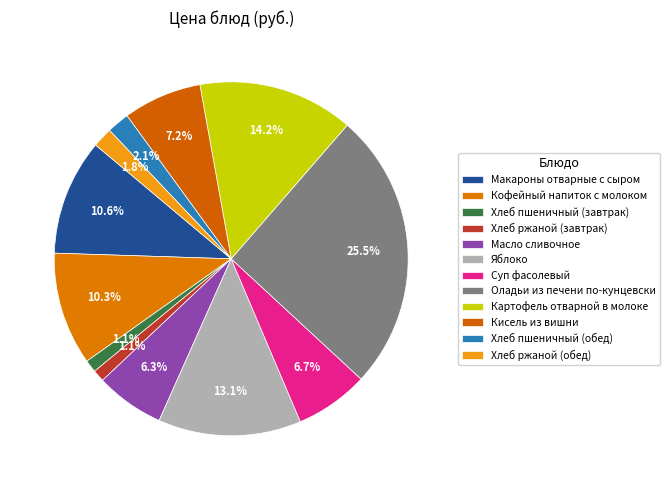

To the nearest percent, what percentage of the pie is Макароны отварные с сыром?

11%